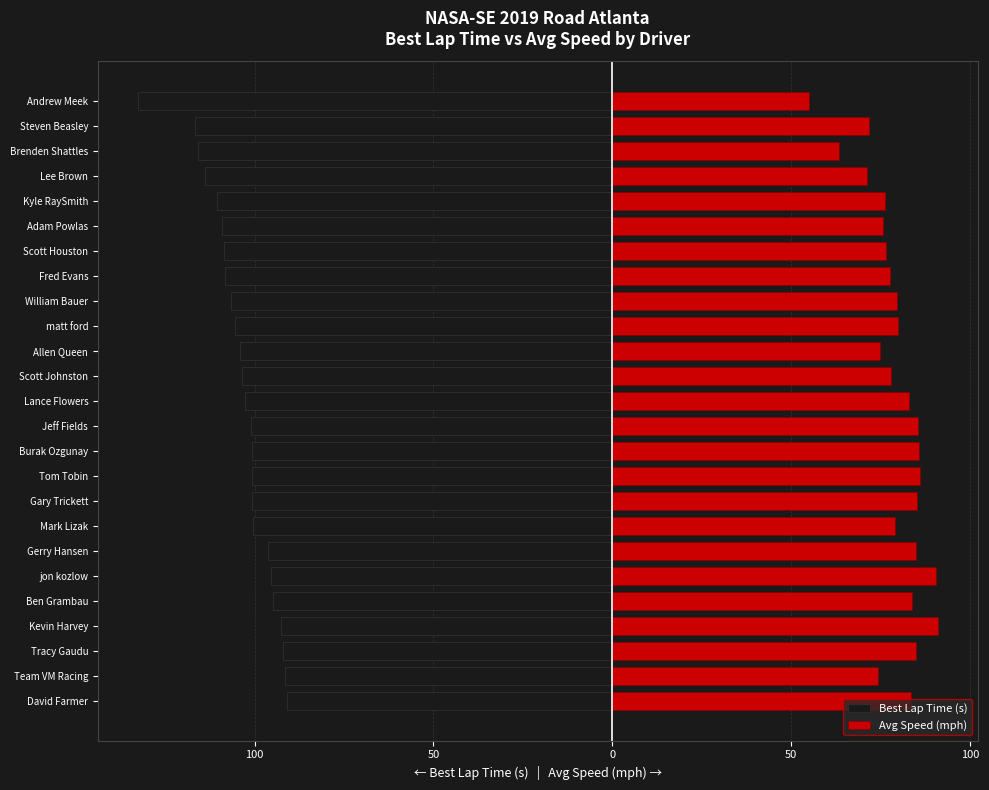

The Best Lap Time (s) series shows -52.6 at Brenden Shattles. True or false?

False